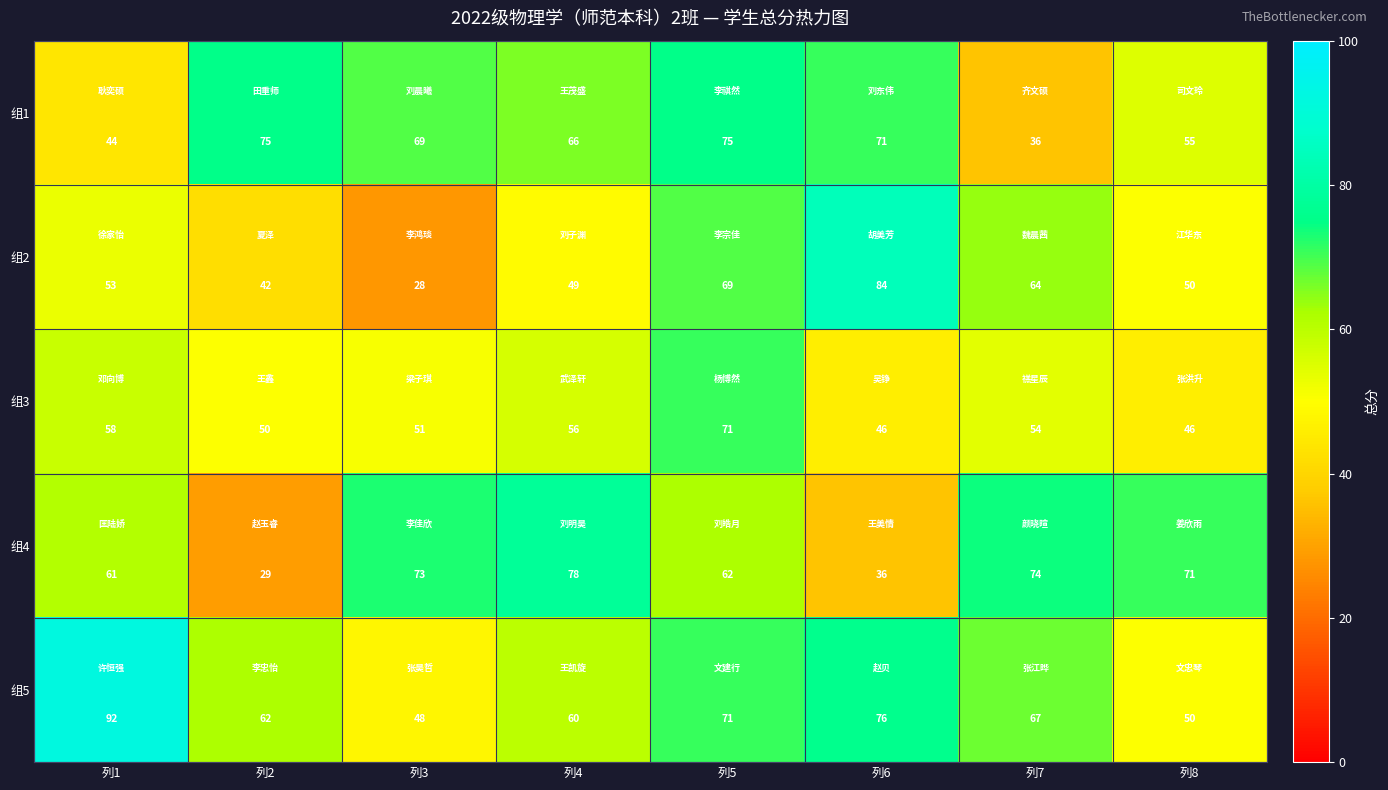

Rank the series at 列3 from lowest to highest value.

组2, 组5, 组3, 组1, 组4